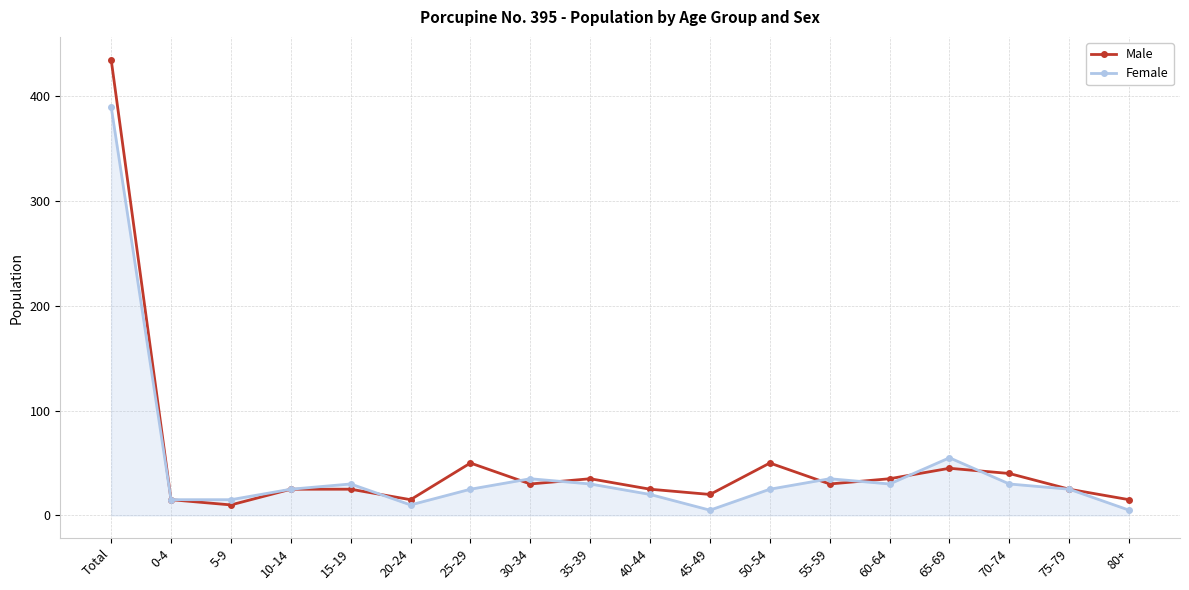

Which series has the widest spread of values?

Male